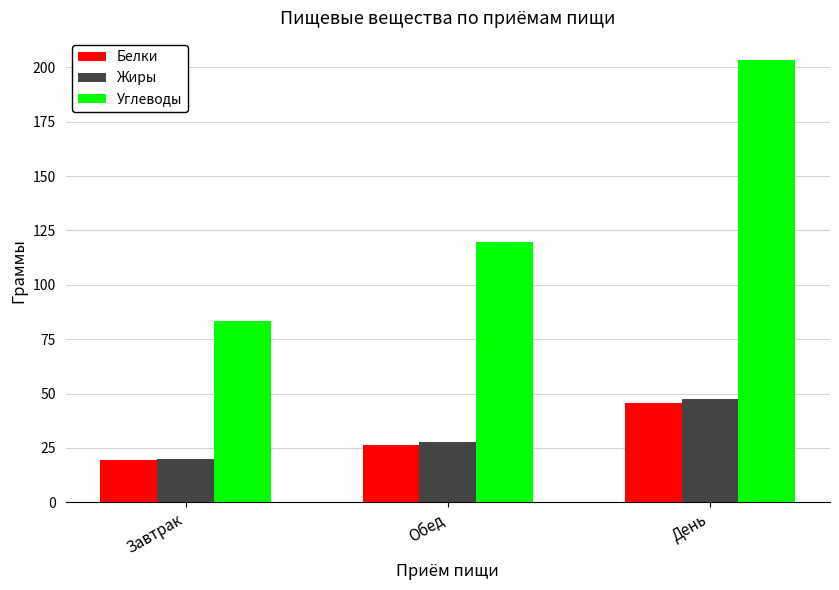

Rank the categories by Белки value from lowest to highest.

Завтрак, Обед, День